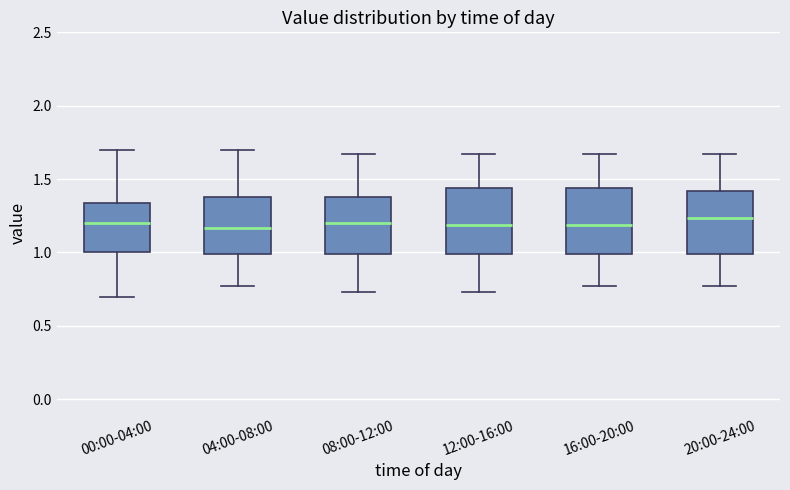

Where is the upper edge of the box for 16:00-20:00 on the y-axis? The values are not printed on the chart, so give them approximately, as read against the axis.

1.45